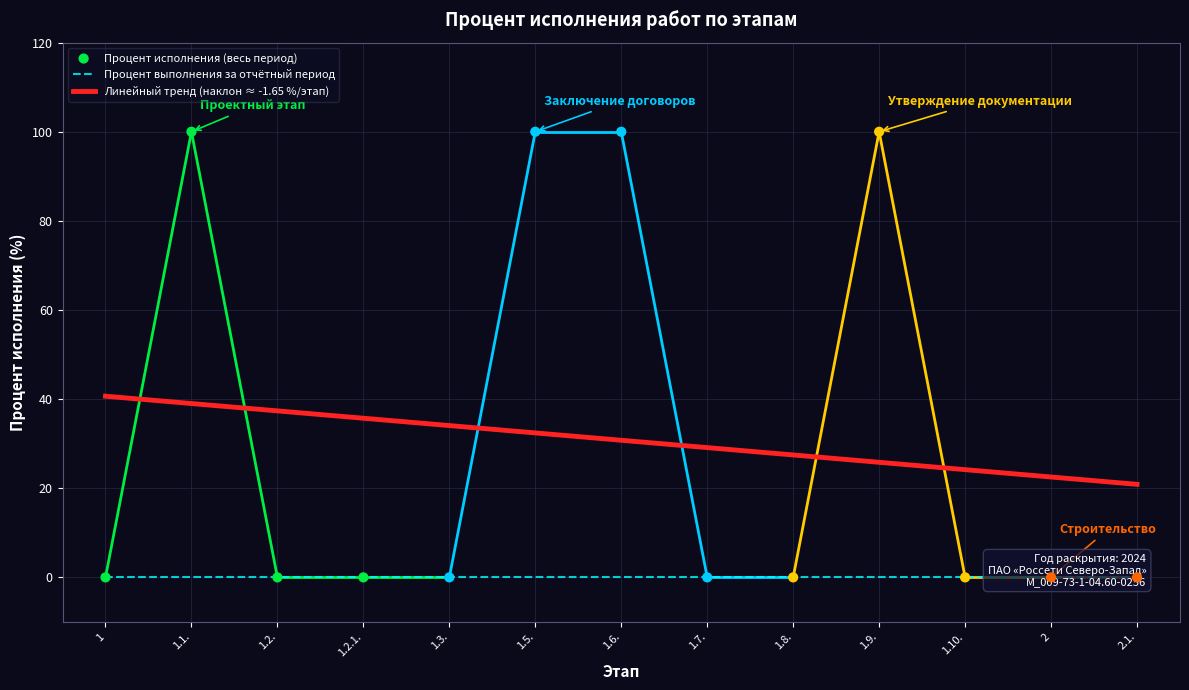

Which series reaches the minimum Y coordinate?

Процент выполнения за отчётный период